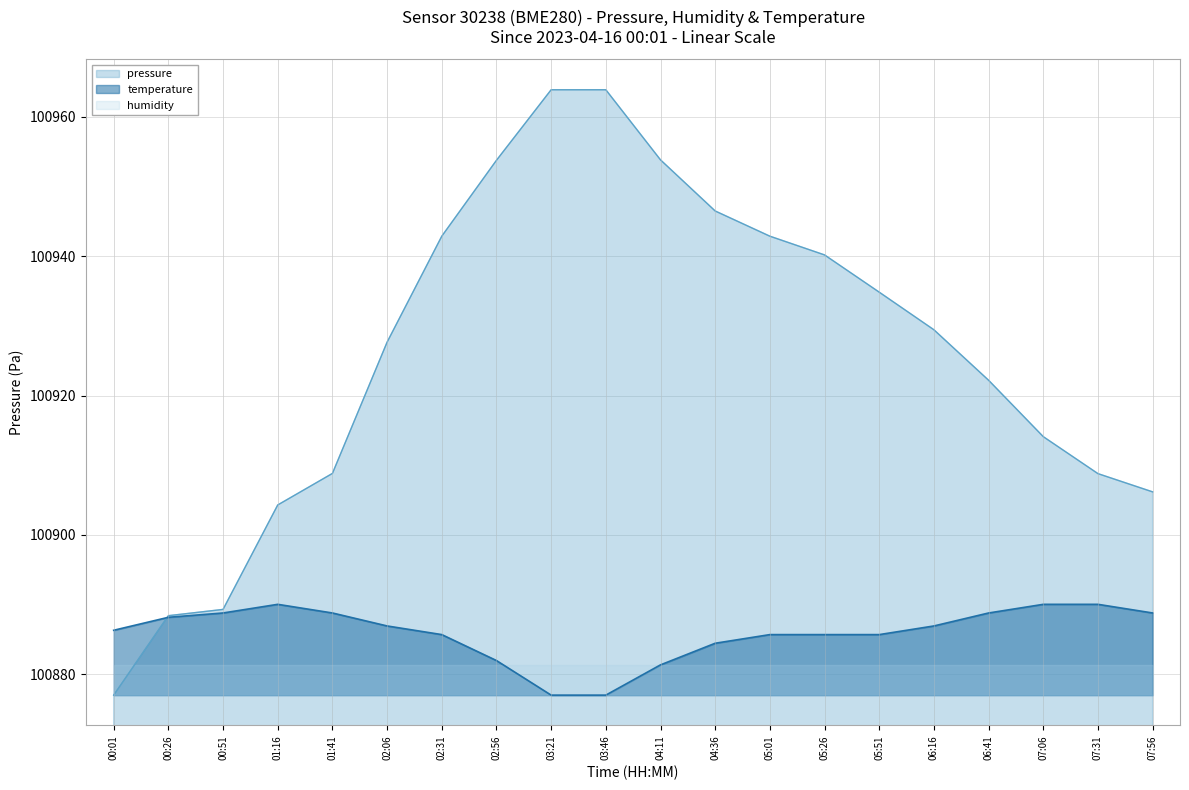

What is the label of the 6th point from the left?

02:06